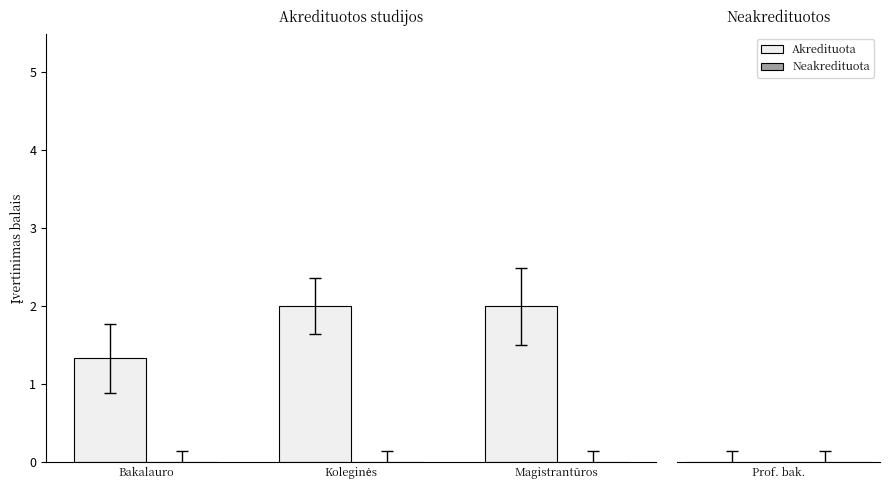

Between Magistrantūros and Bakalauro, which is larger?

Magistrantūros